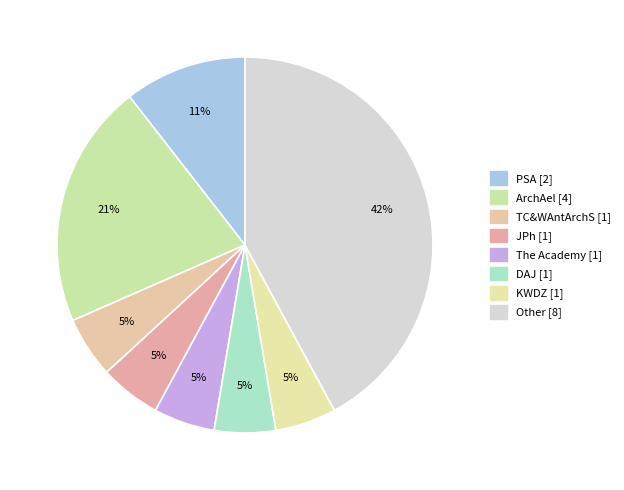

How many slices are in this pie chart?

8